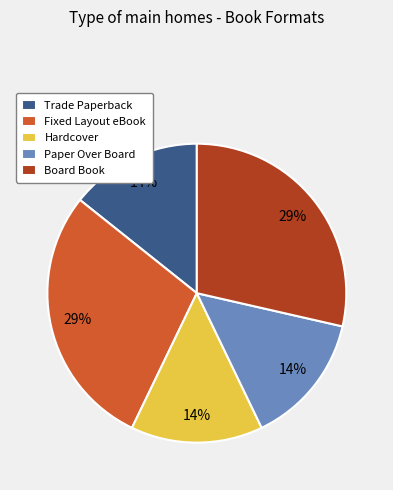

How many slices are in this pie chart?

5